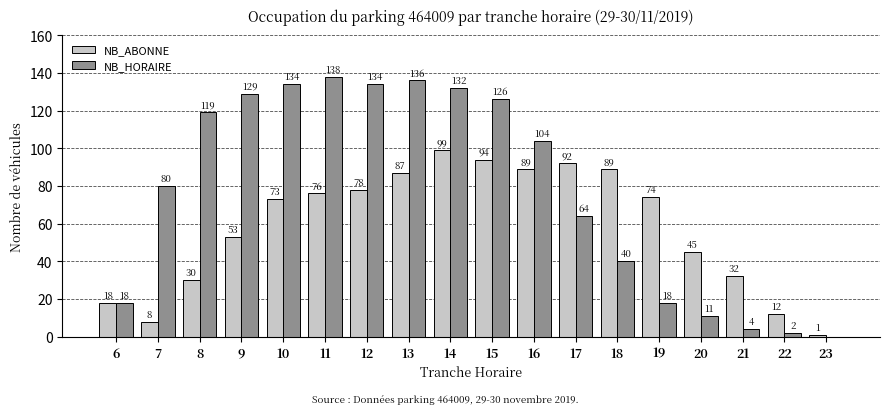

Where does the NB_ABONNE series first go above 74?

11